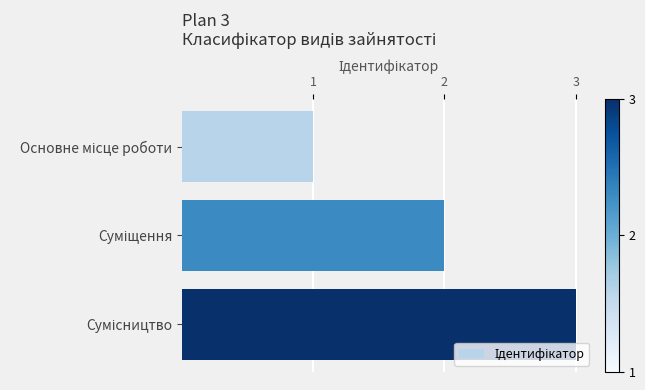

Count the values in the range 1 to 3.

3